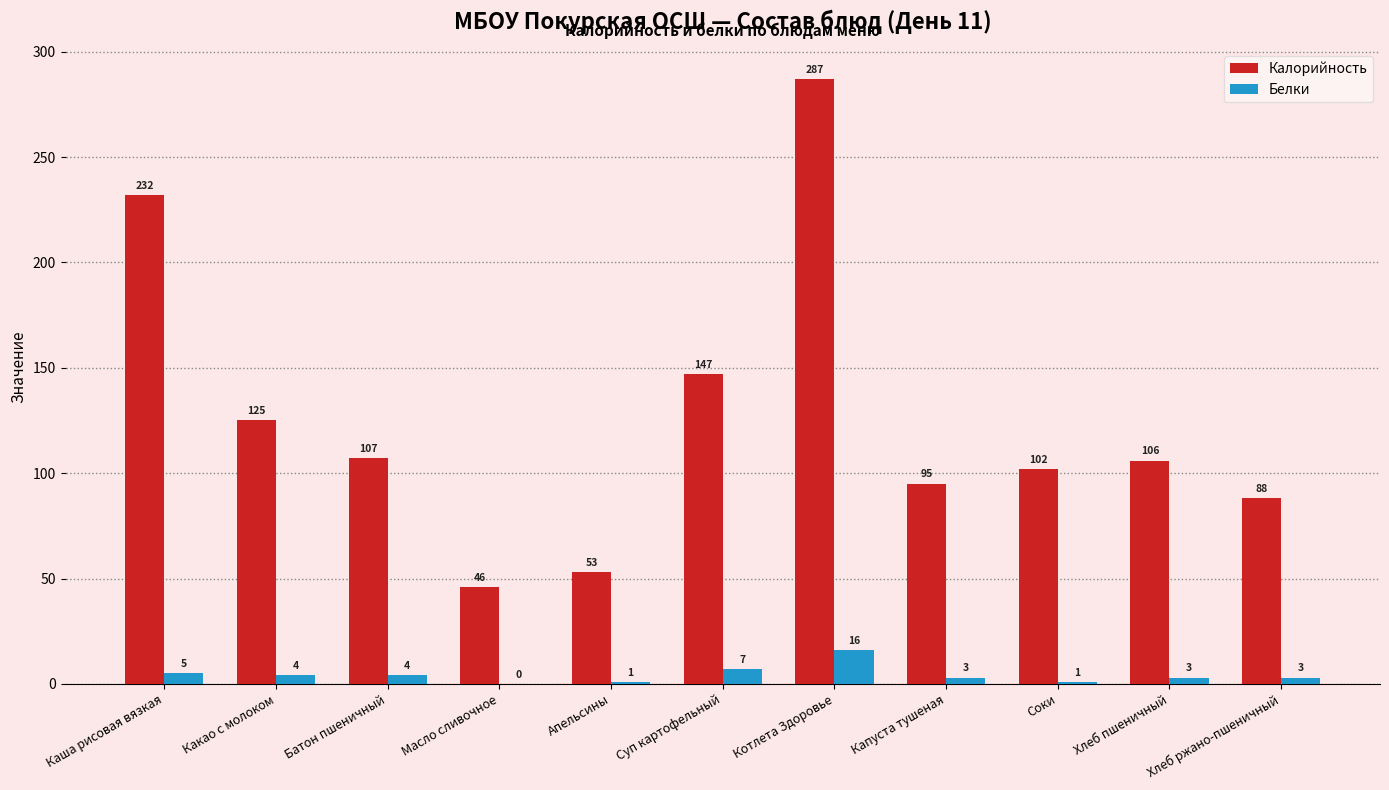

Read the Калорийность value at Какао с молоком, to the nearest 5.

125